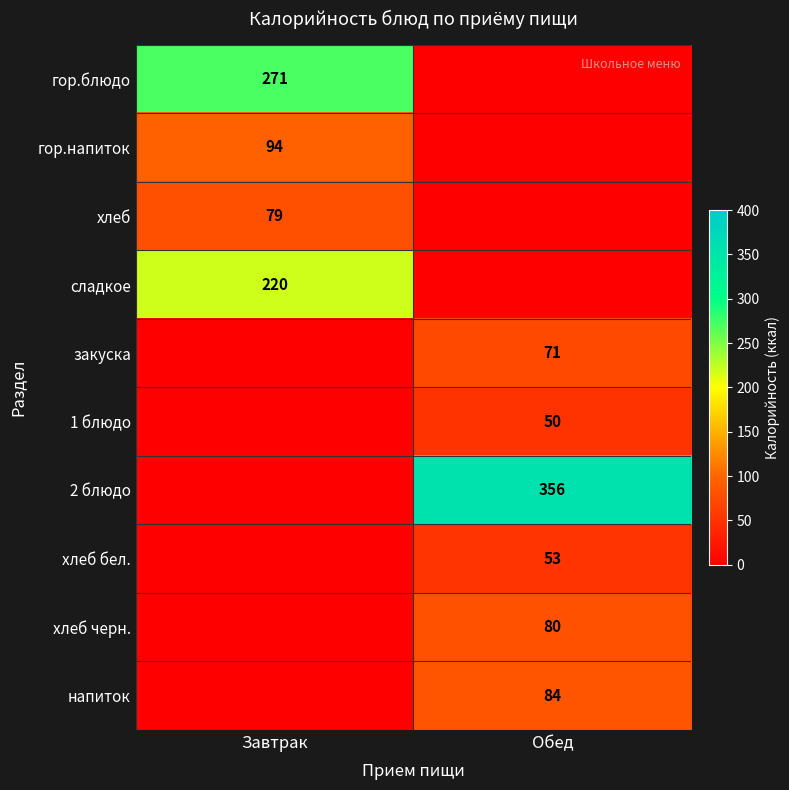

What is the sum of the хлеб бел. values at Завтрак and Обед?

53